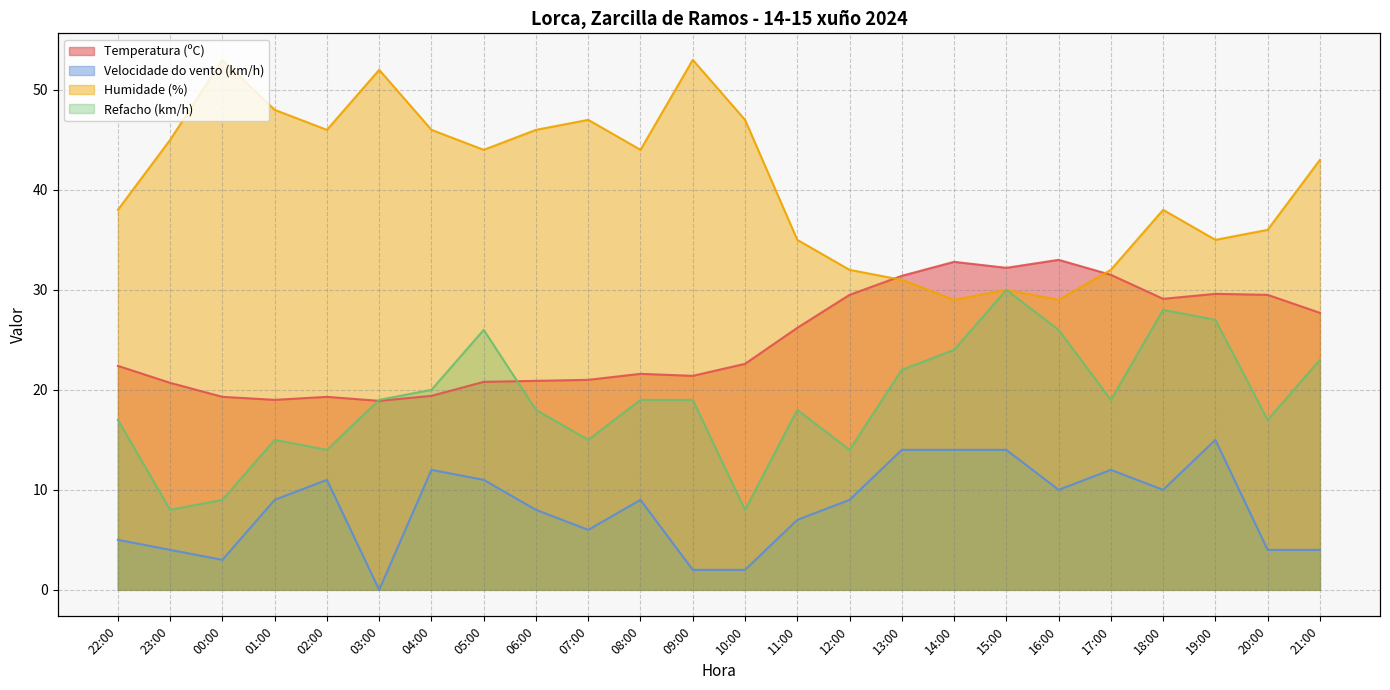

True or false: Humidade (%) has a value of 29.0 at 14:00.

True